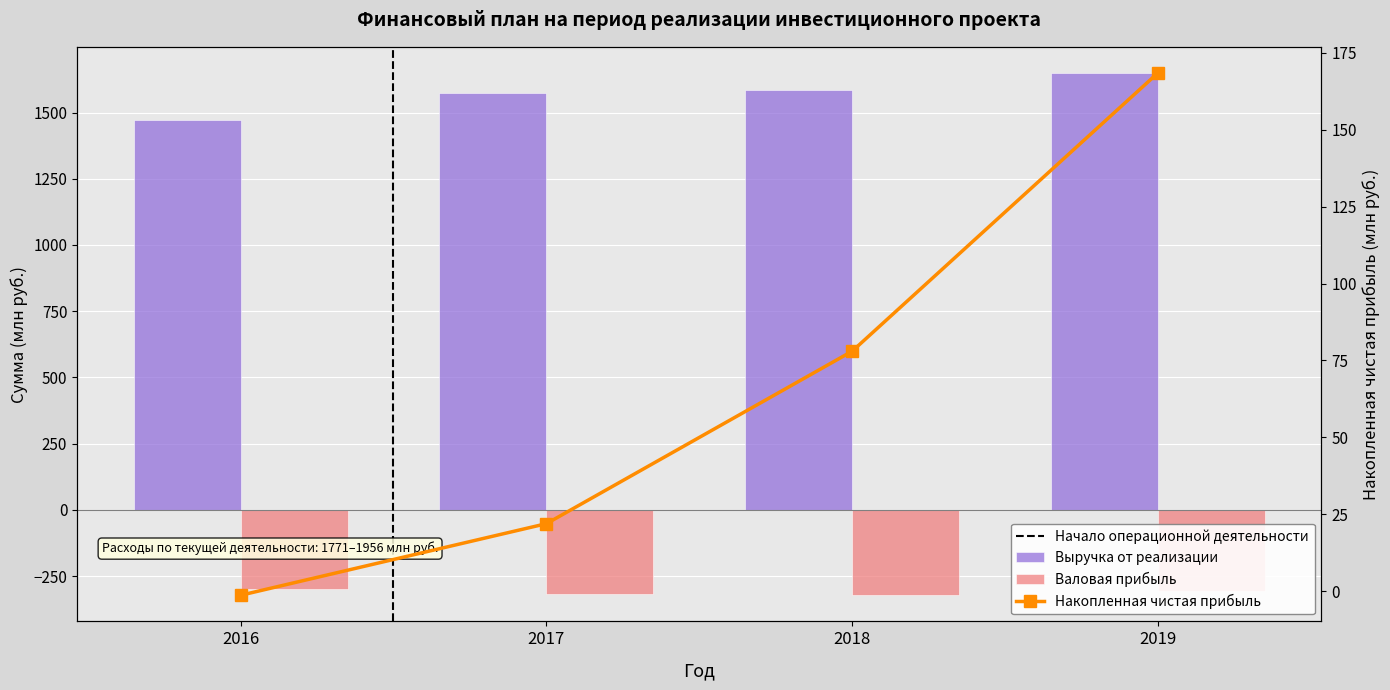

Which series has the largest total across all categories?

Выручка от реализации